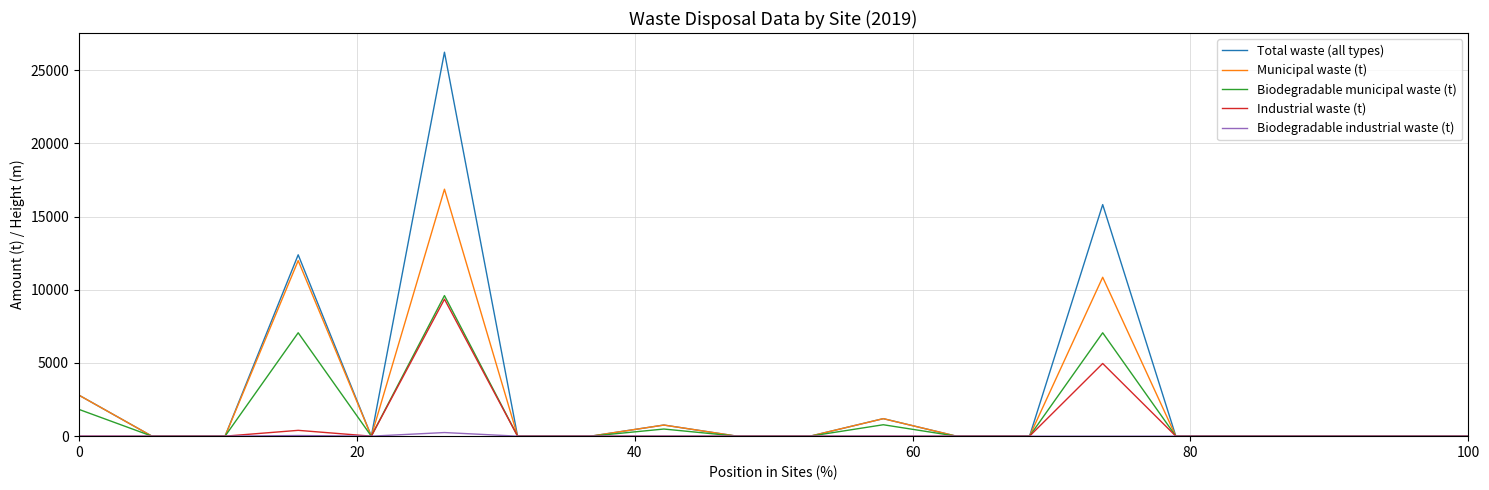

Which series has the widest spread of values?

Total waste (all types)